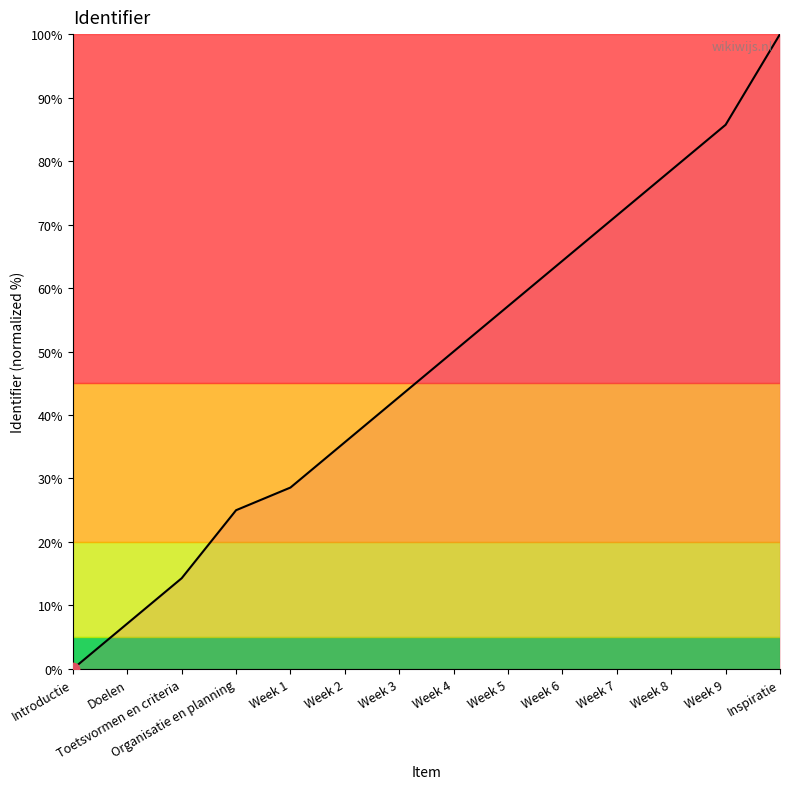

What is the change in value from Week 4 to Week 5?

+7.1